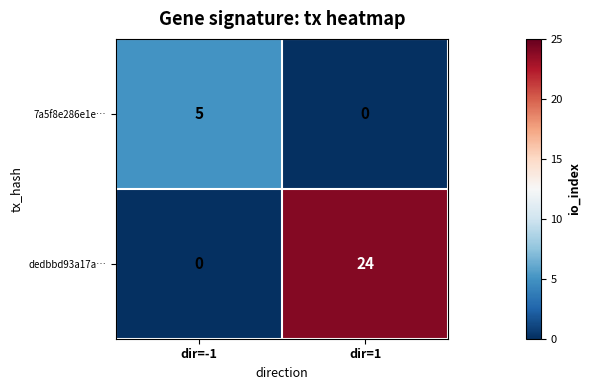

Which label corresponds to the largest value in the chart?

dir=1